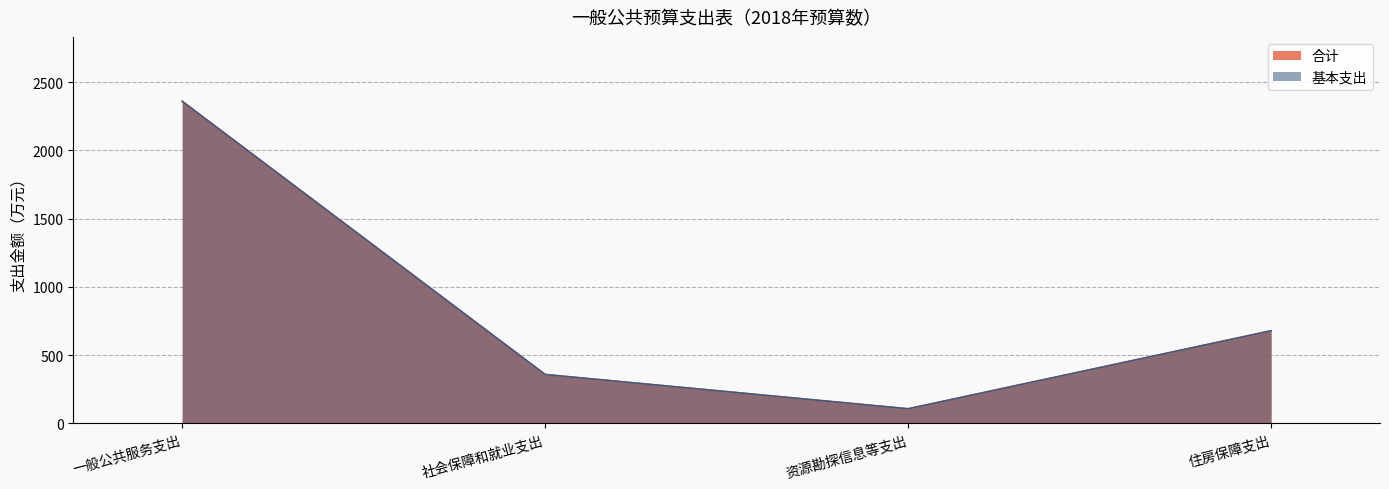

Which series has the widest spread of values?

合计